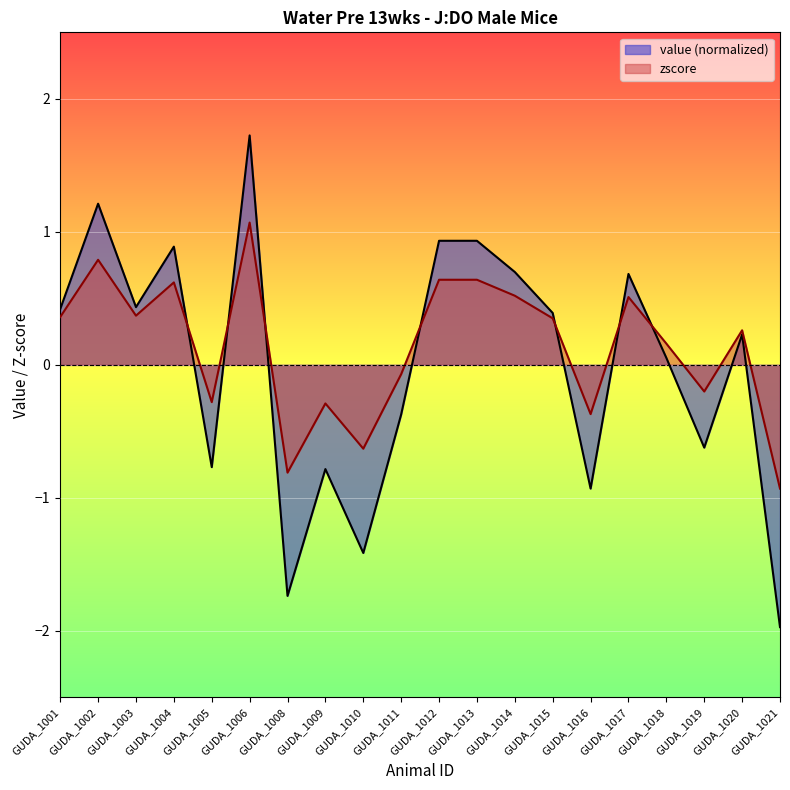

At which category does zscore reach its first local valley?

GUDA_1003